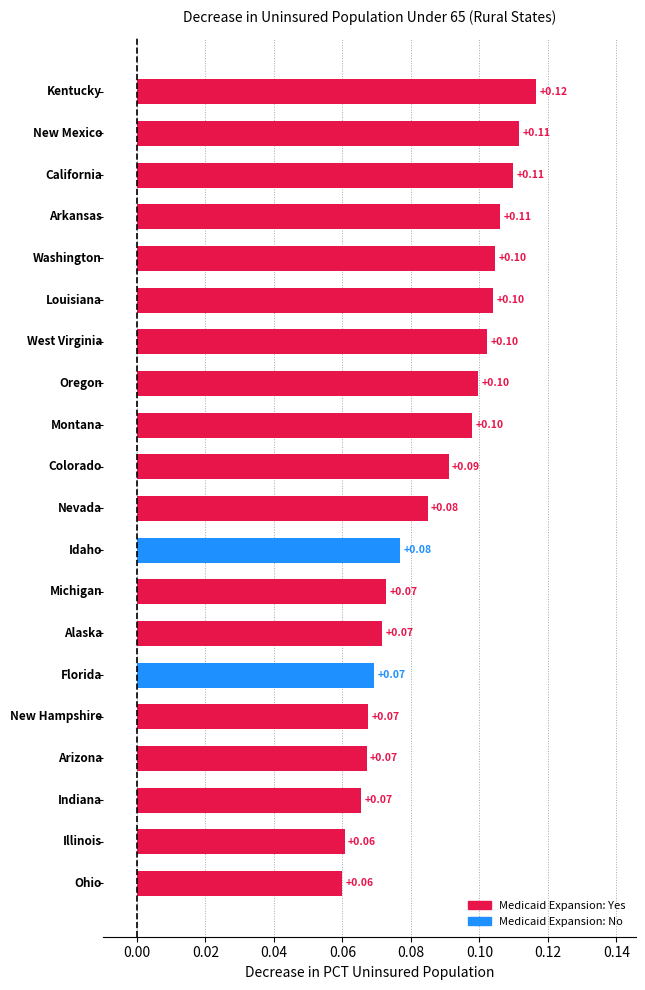

What is the sum of all values?

1.7